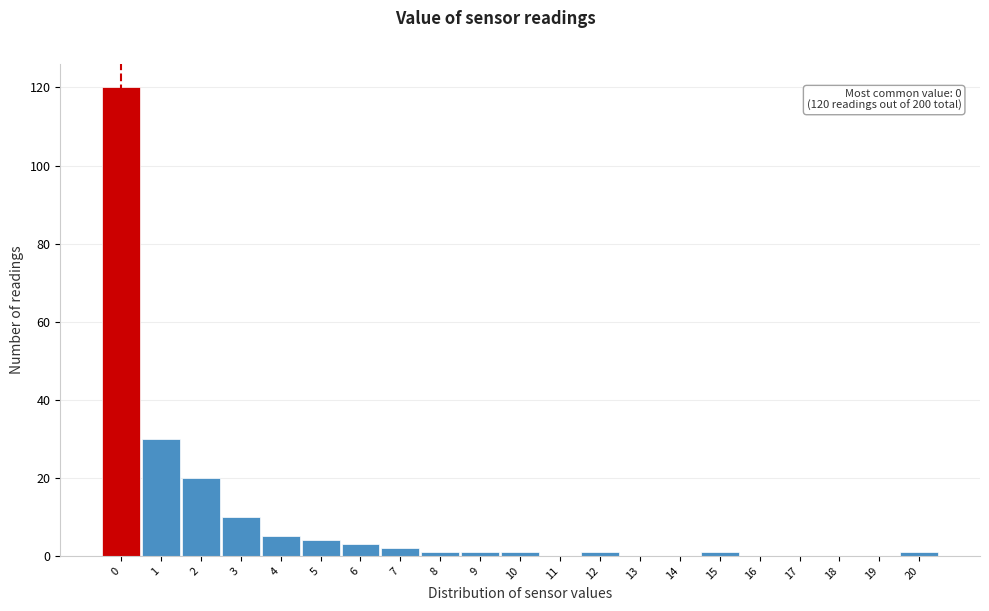

Reading left to right, extract all data points from this chart.

0=120	1=30	2=20	3=10	4=5	5=4	6=3	7=2	8=1	9=1	10=1	11=0	12=1	13=0	14=0	15=1	16=0	17=0	18=0	19=0	20=1